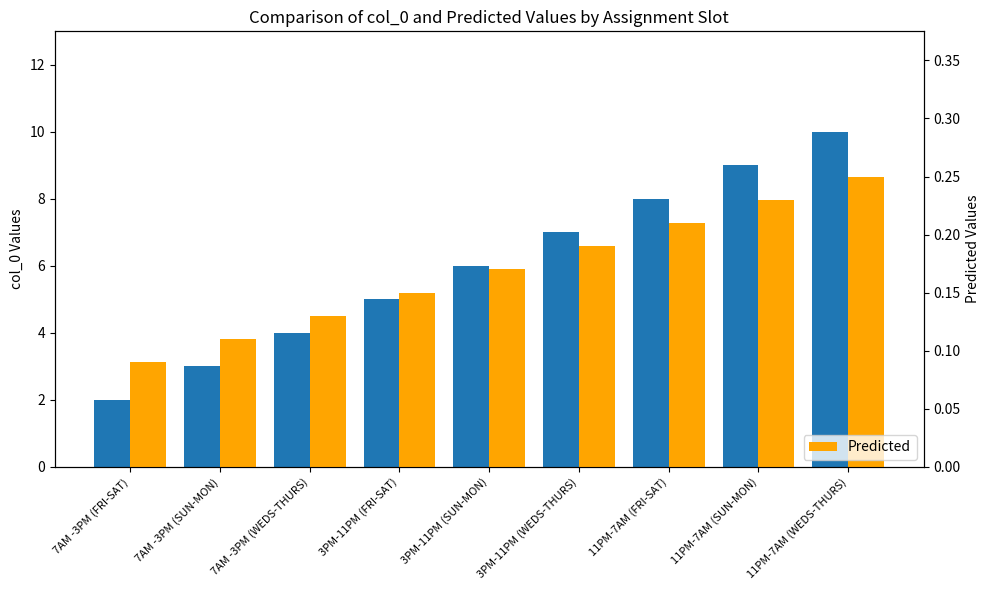

What is the average value of the Predicted series?

0.2